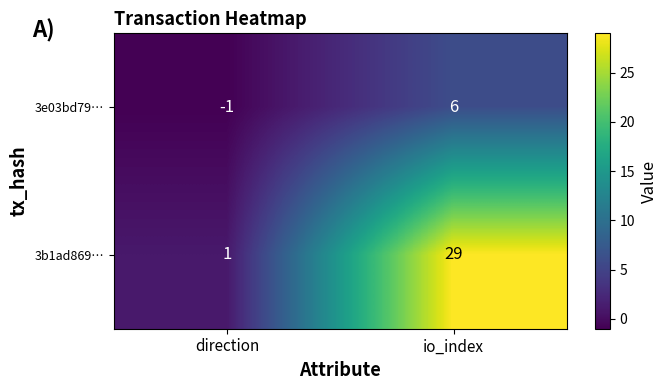

Rank the series by their maximum value, from highest to lowest.

3b1ad869…, 3e03bd79…